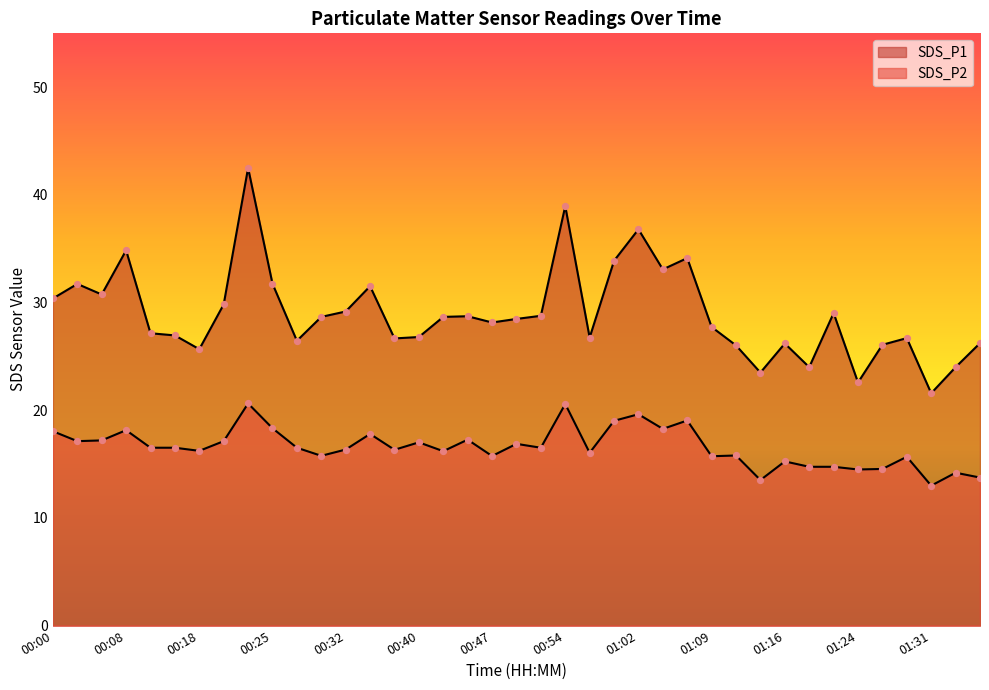

Which series contains the lowest Y value?

SDS_P2